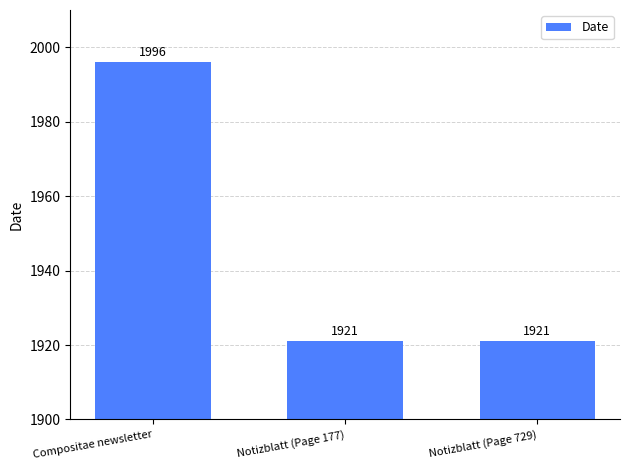

Are the bars grouped side by side (vs. stacked)?

No